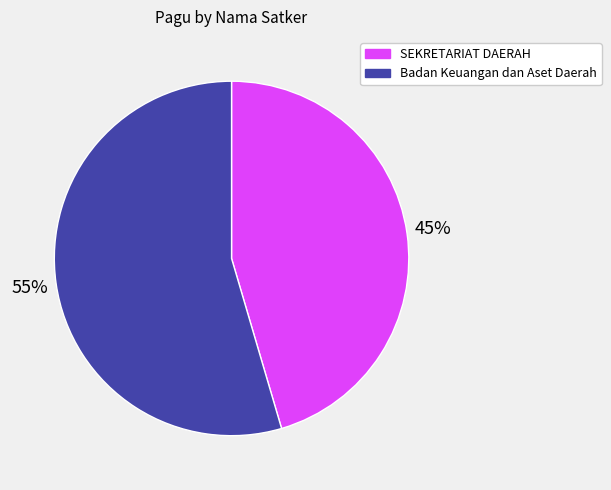

To the nearest percent, what is the average slice percentage?

50%